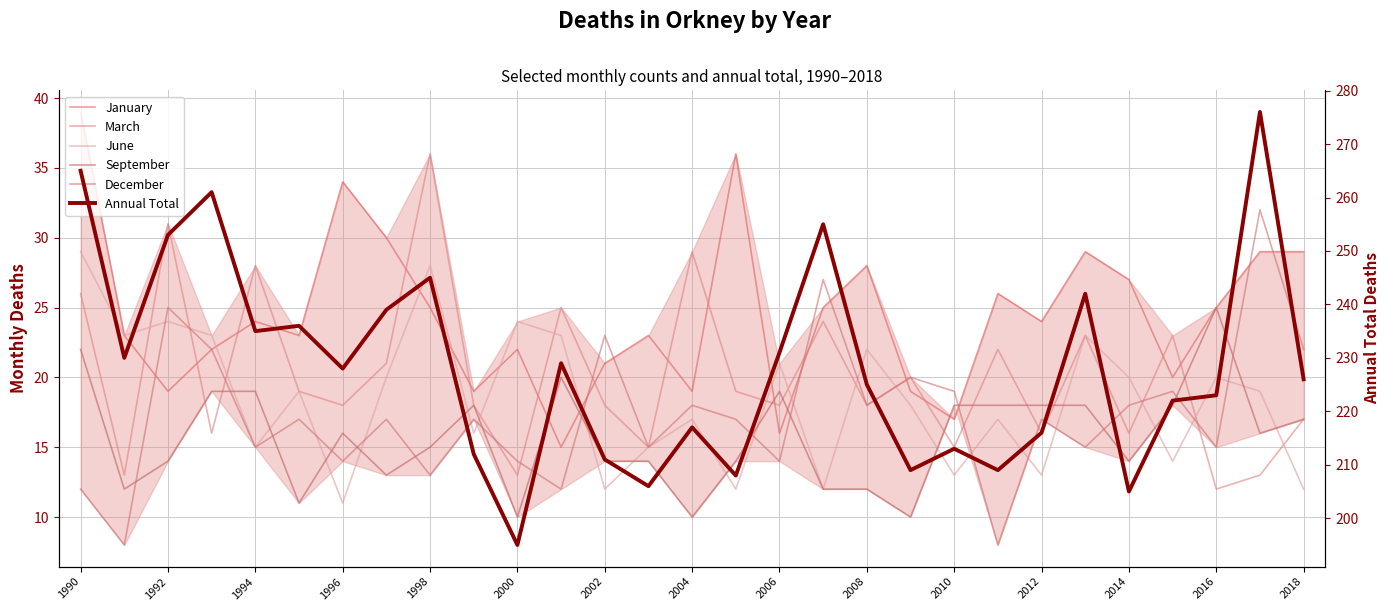

Reading left to right, what are all the values shown in this chart?

January: 39	23	19	22	24	23	34	30	25	19	22	15	21	23	19	36	16	25	28	19	17	26	24	29	27	20	25	29	29
March: 26	13	31	16	28	19	18	21	36	18	13	25	18	15	29	19	18	24	18	20	15	22	16	23	16	23	12	13	17
June: 29	23	24	23	15	19	11	20	28	16	24	23	12	15	17	12	21	12	22	18	13	17	13	23	20	14	20	19	12
September: 22	12	14	19	19	11	16	13	15	18	10	20	14	14	10	14	19	12	12	10	18	18	18	18	14	18	25	16	17
December: 12	8	25	22	15	17	14	17	13	17	14	12	23	15	18	17	14	27	18	20	19	8	17	15	18	19	15	32	22
Annual Total: 265	230	253	261	235	236	228	239	245	212	195	229	211	206	217	208	231	255	225	209	213	209	216	242	205	222	223	276	226